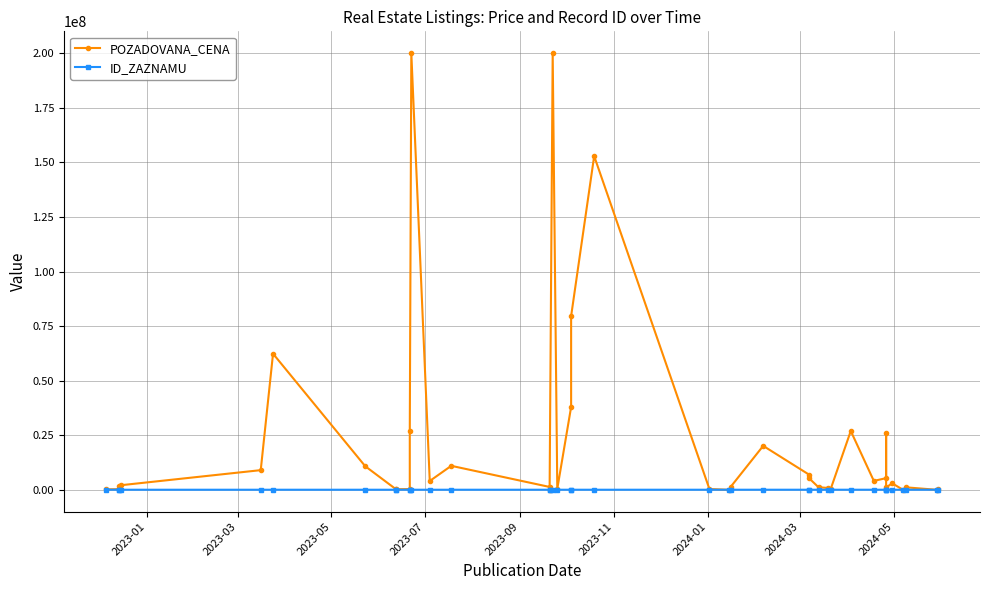

List the series in order of their overall mean, lowest first.

ID_ZAZNAMU, POZADOVANA_CENA